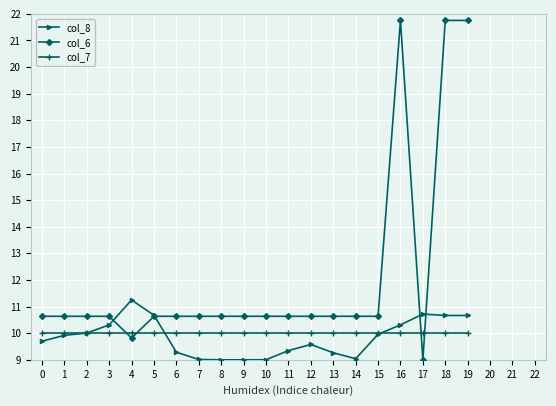

What is the minimum value for col_7?

10.0